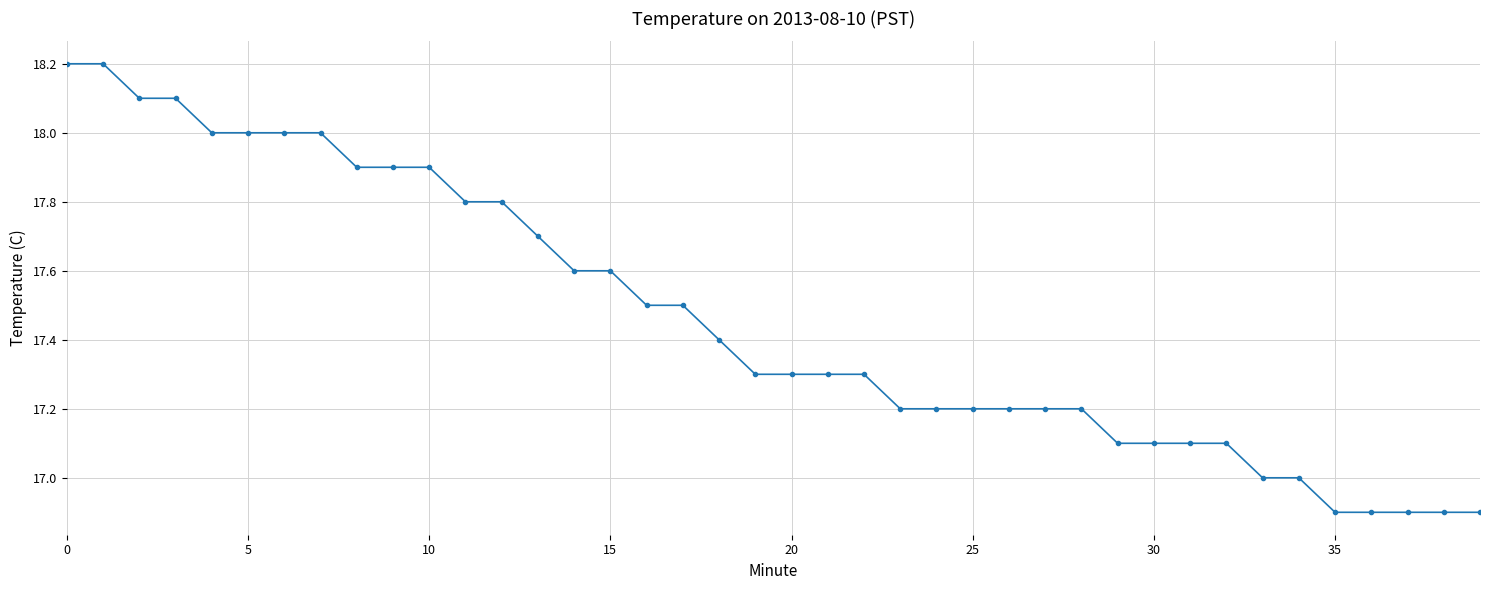

What is the maximum value shown in the chart?

18.2